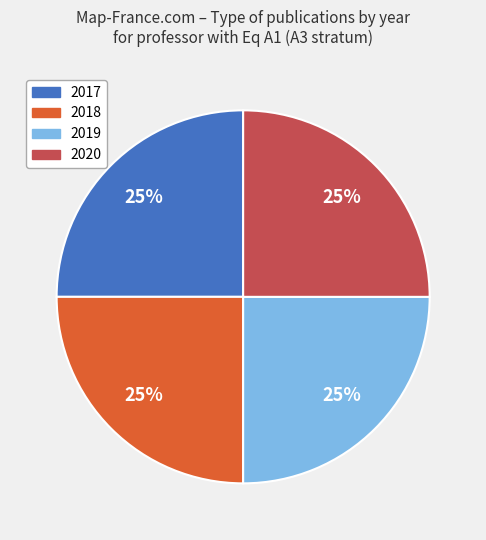

Approximately how many times larger is the value at 2018 compared to 2020?

1.0